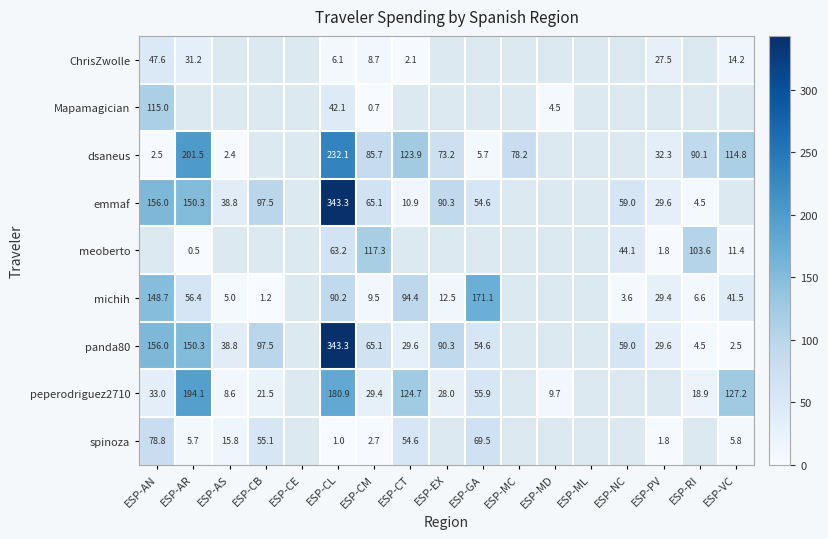

Is the value of dsaneus at ESP-AN greater than the value of emmaf at ESP-AS?

No